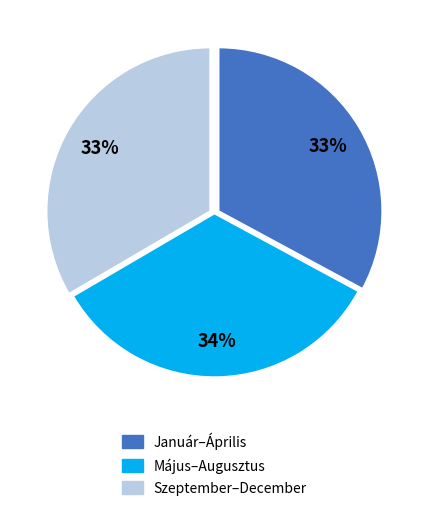

Approximately how many times larger is the value at Szeptember–December compared to Január–Április?

1.0